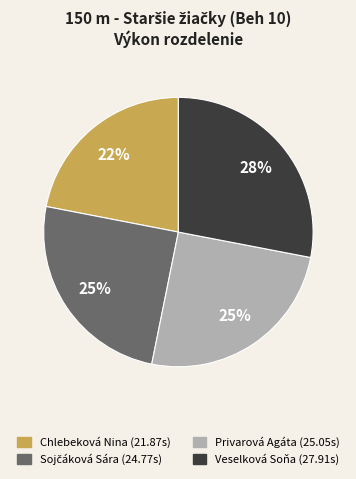

Which has a higher value, Chlebeková Nina or Privarová Agáta?

Privarová Agáta